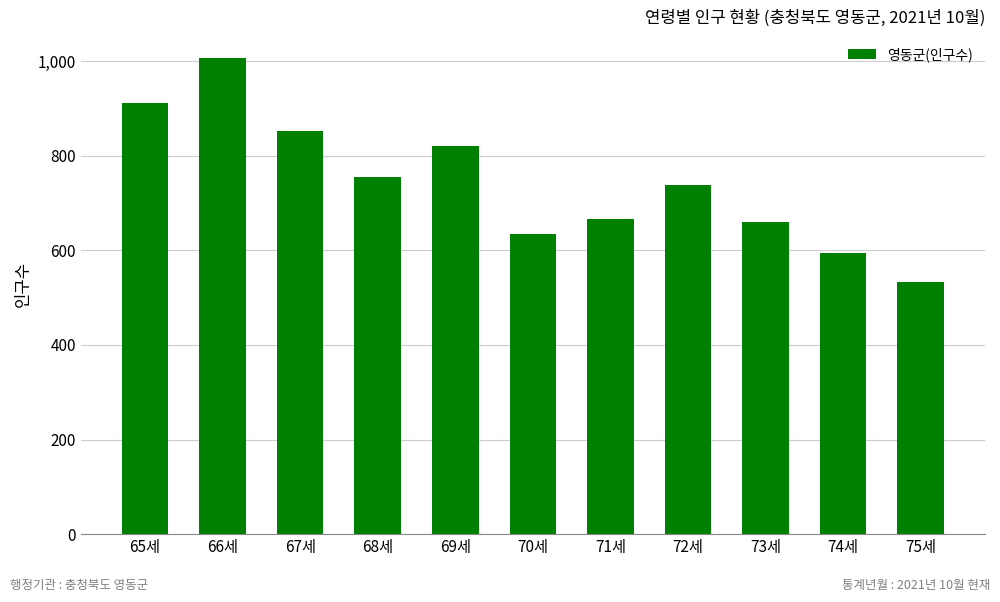

Reading left to right, what are all the values shown in this chart?

912	1006	853	754	820	634	667	737	659	594	533